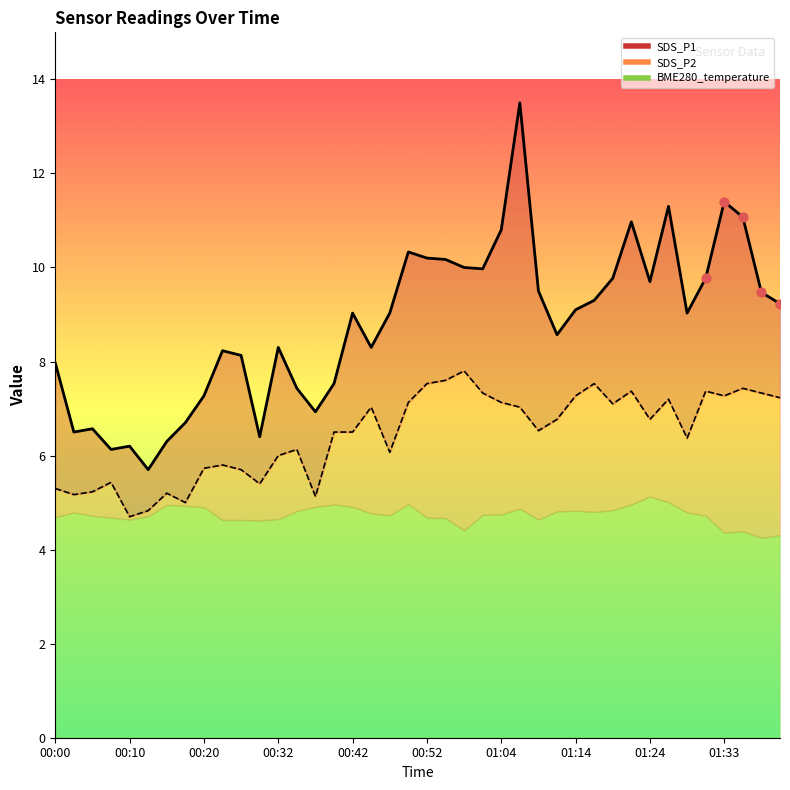

Which series has the largest total across all categories?

SDS_P1